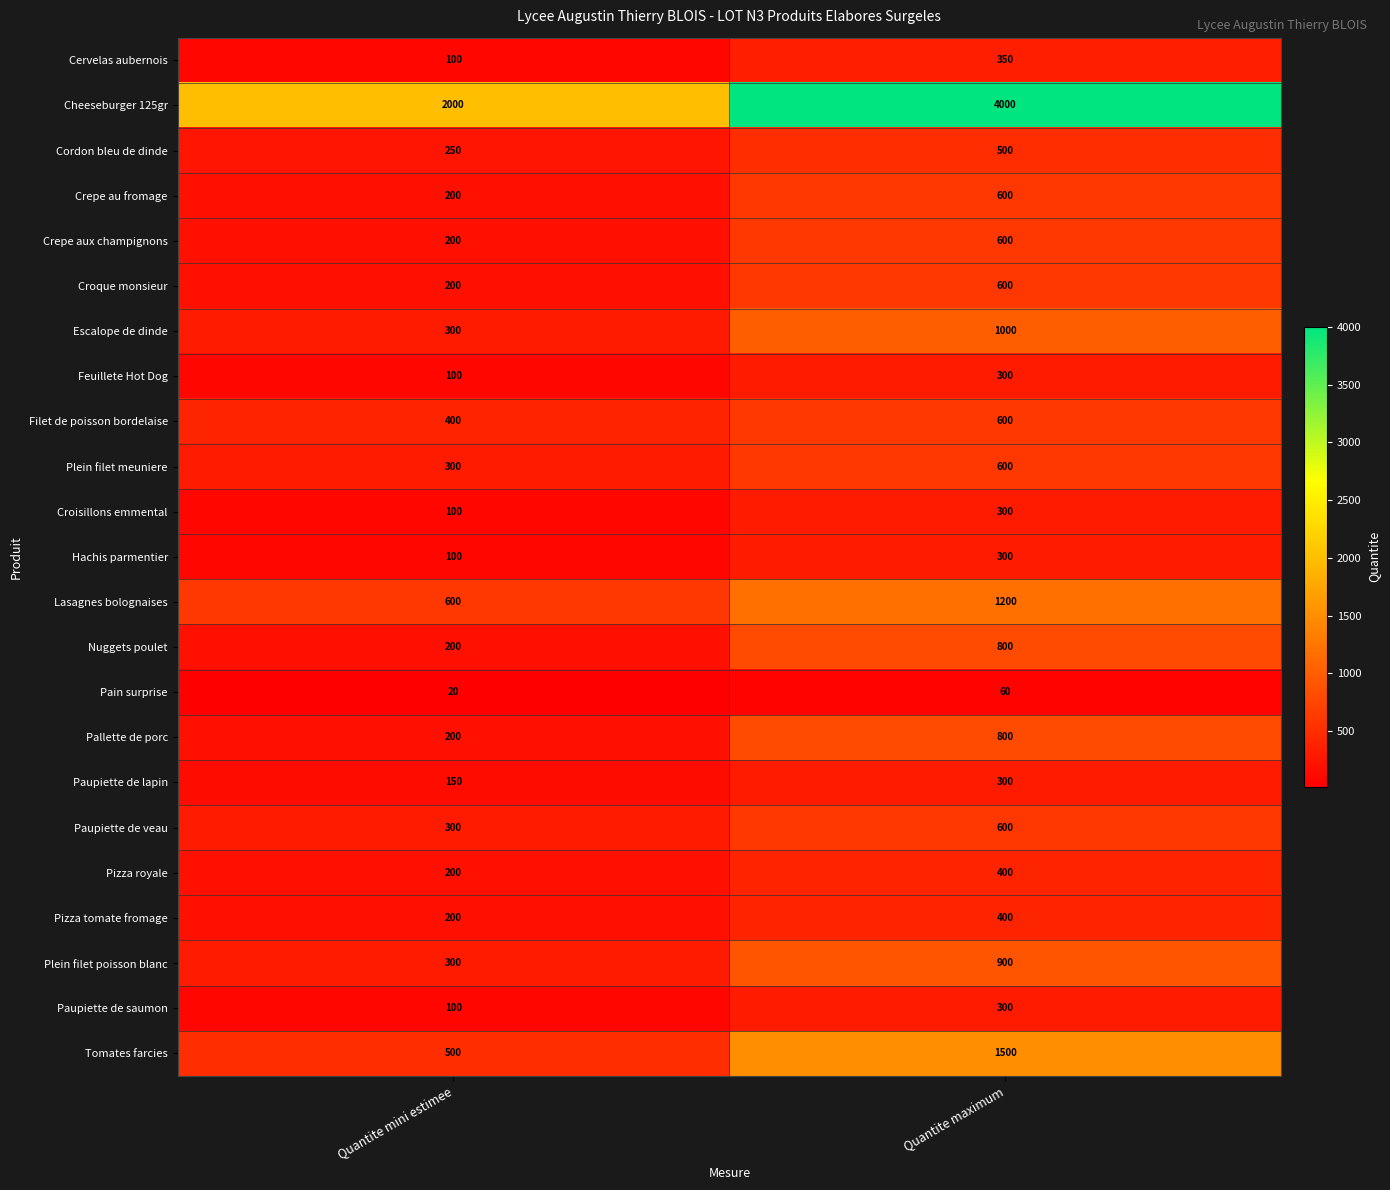

What value does the Plein filet poisson blanc series have at Quantite mini estimee?

300